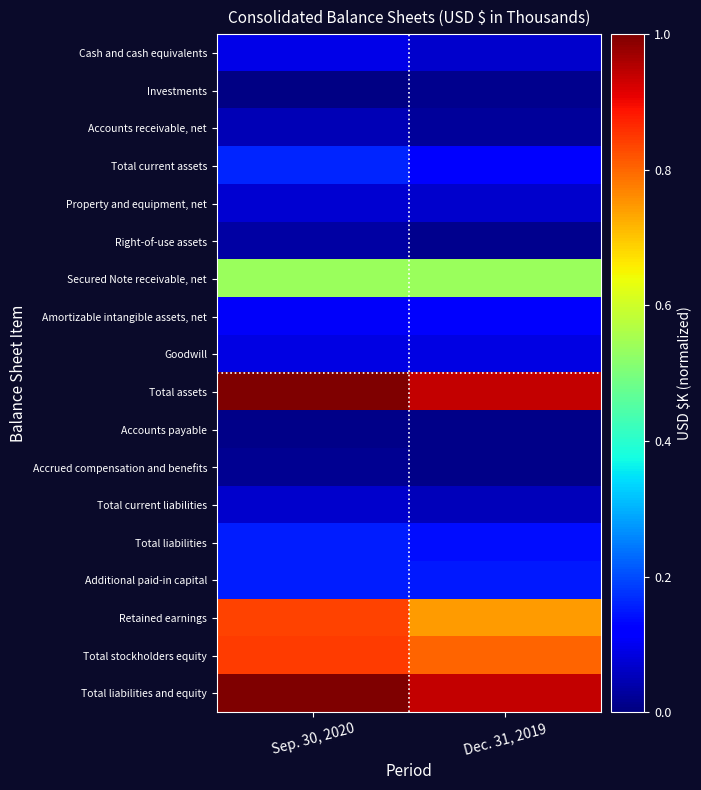

Which series changed the most between Sep. 30, 2020 and Dec. 31, 2019?

Retained earnings